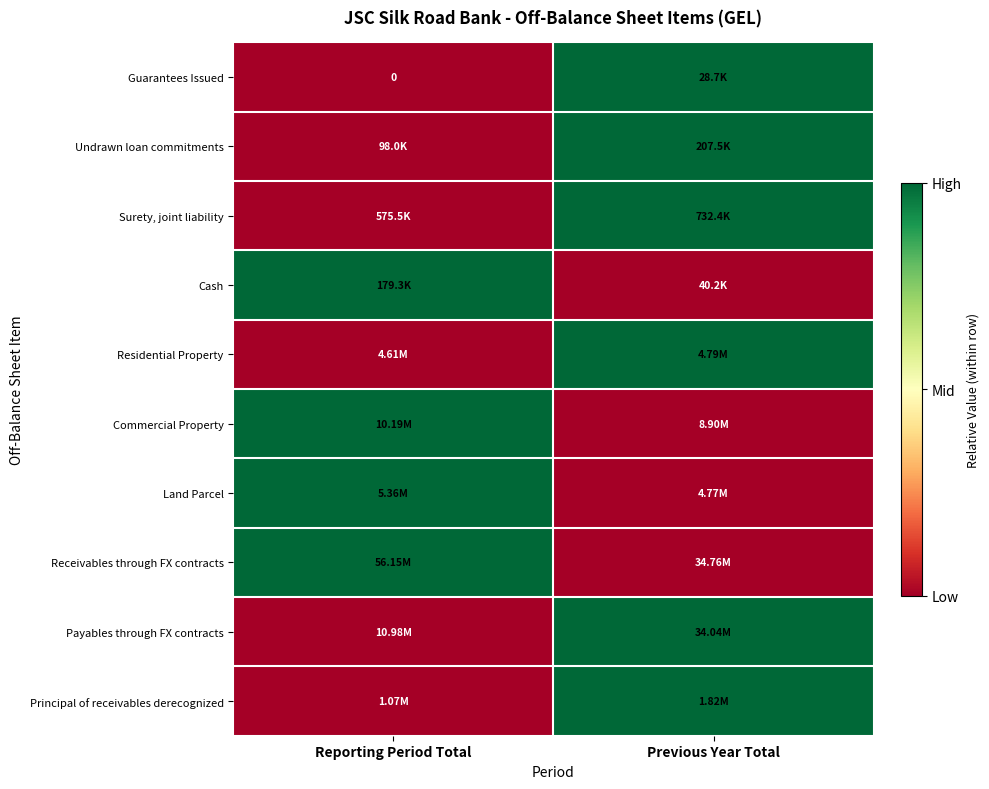

Rank the series at Reporting Period Total from lowest to highest value.

Guarantees Issued, Undrawn loan commitments, Surety, joint liability, Residential Property, Payables through FX contracts, Principal of receivables derecognized, Cash, Commercial Property, Land Parcel, Receivables through FX contracts